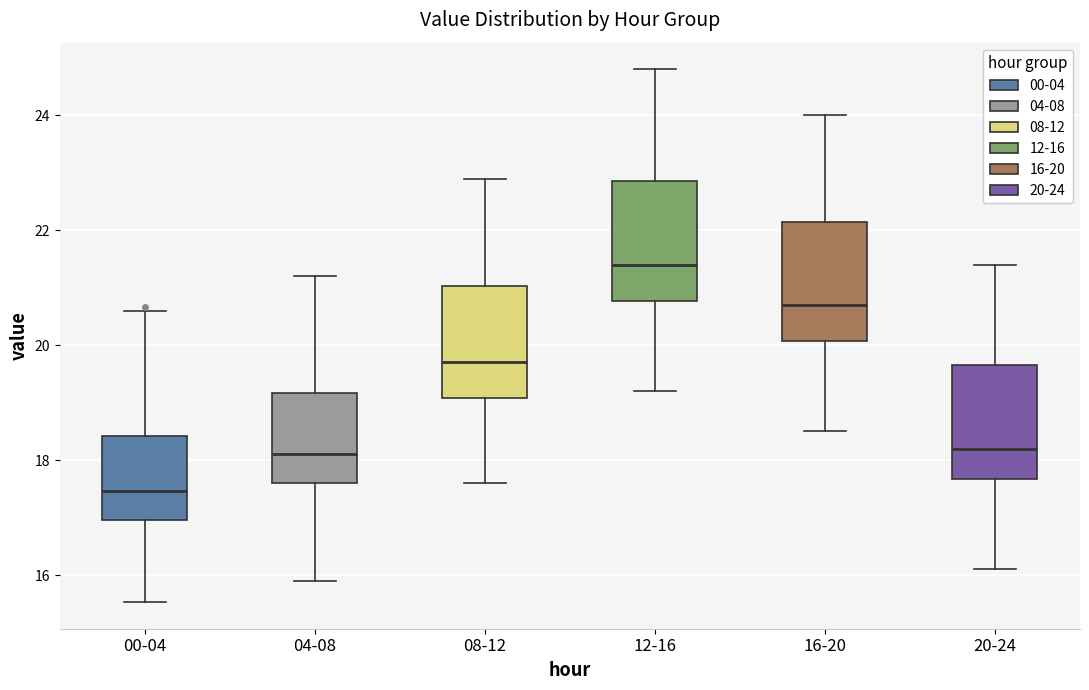

Reading left to right, read every box against the y-axis: the position of its median line, the range the box covers, and the ends of its whiskers. The values are not printed on the chart, so give them approximately, as read against the axis.

00-04: median 17.4, box 17.0 to 18.4, whiskers 15.6 to 20.6
04-08: median 18.2, box 17.6 to 19.2, whiskers 16.0 to 21.2
08-12: median 19.8, box 19.0 to 21.0, whiskers 17.6 to 23.0
12-16: median 21.4, box 20.8 to 22.8, whiskers 19.2 to 24.8
16-20: median 20.8, box 20.0 to 22.2, whiskers 18.6 to 24.0
20-24: median 18.2, box 17.6 to 19.6, whiskers 16.2 to 21.4